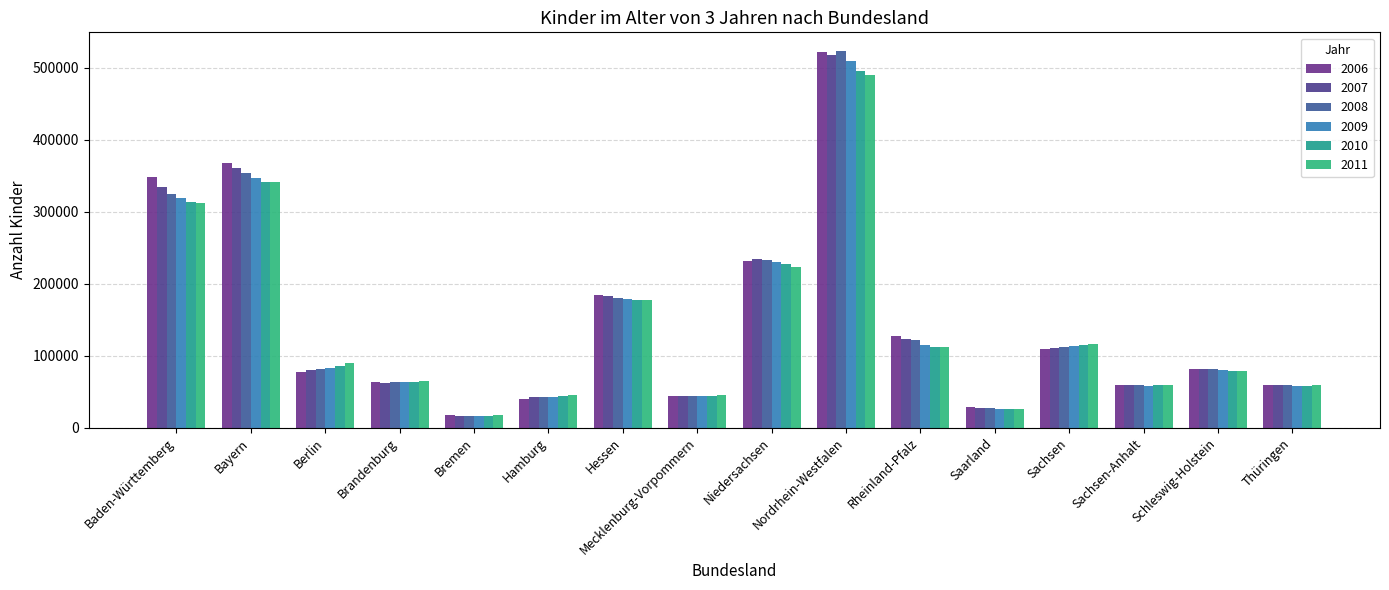

What are all the series names shown in the legend?

2006, 2007, 2008, 2009, 2010, 2011